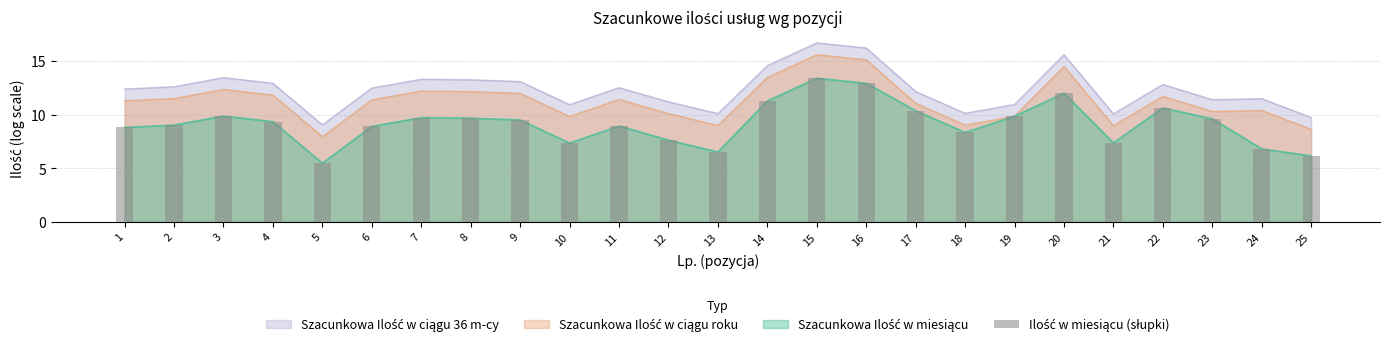

At which label does the data first exceed 9?

2